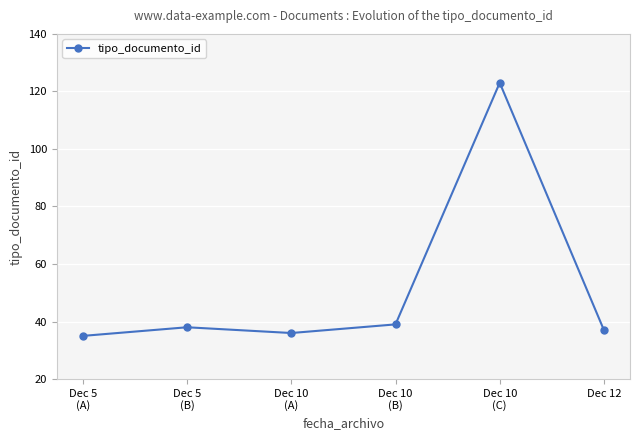

Reading right to left, extract all data points from this chart.

Dec 12=37	Dec 10
(C)=123	Dec 10
(B)=39	Dec 10
(A)=36	Dec 5
(B)=38	Dec 5
(A)=35